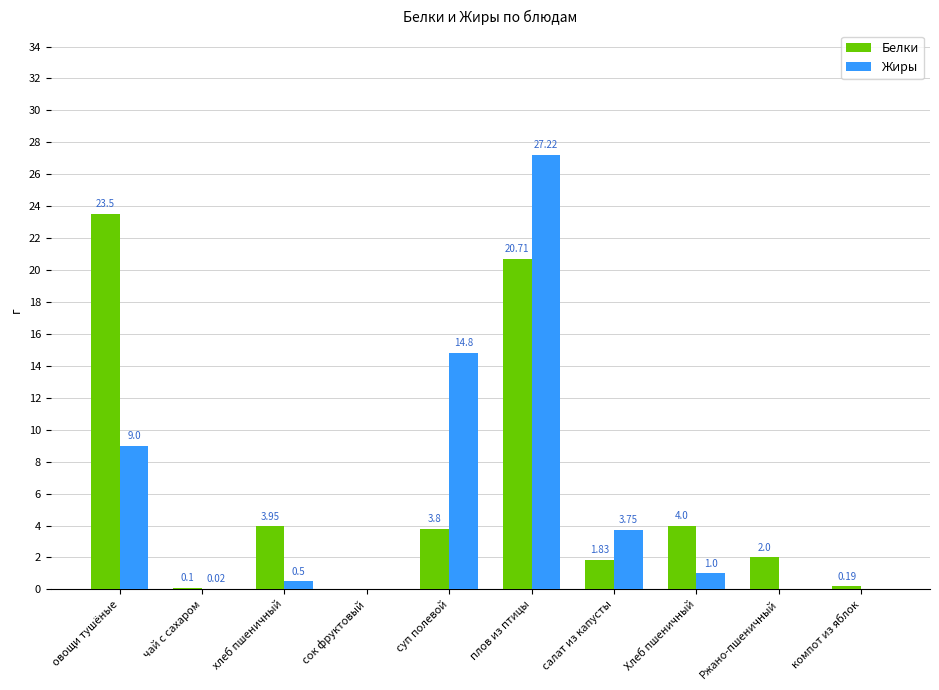

Where is Жиры nearest to the value 13?

суп полевой